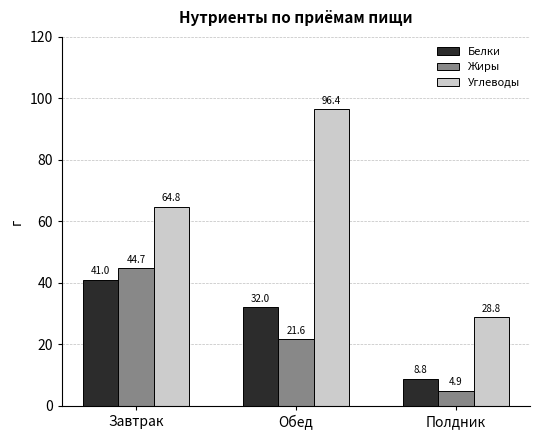

What is the label of the 2nd bar from the left?

Обед